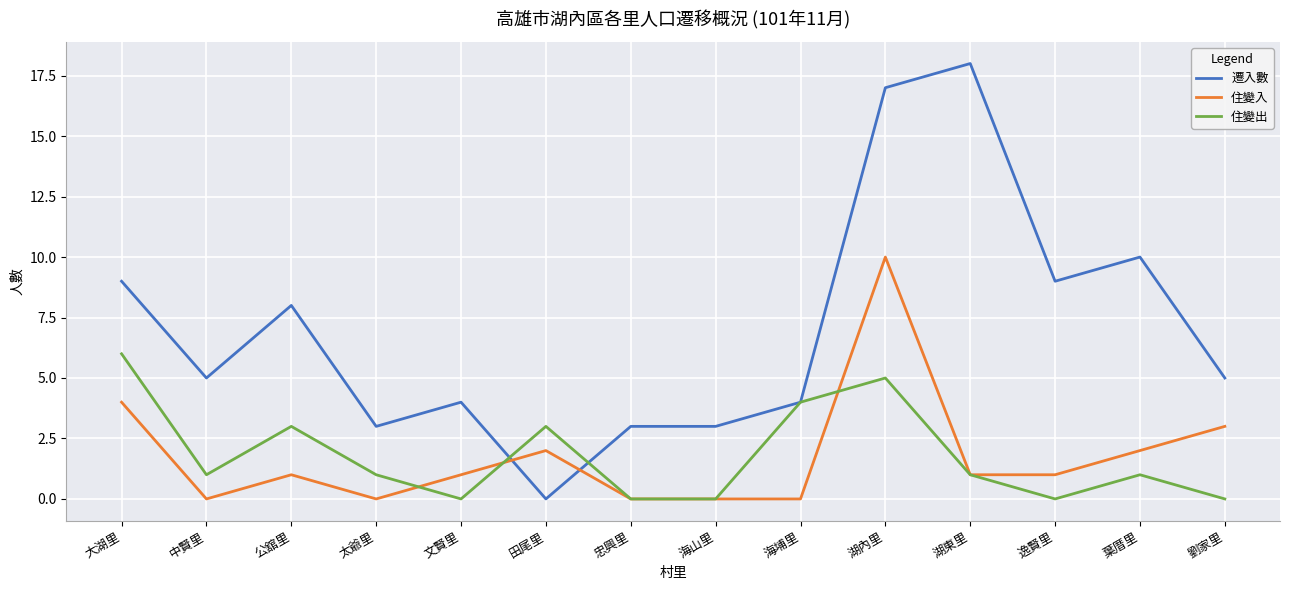

Does the chart display data point markers on the line(s)?

No